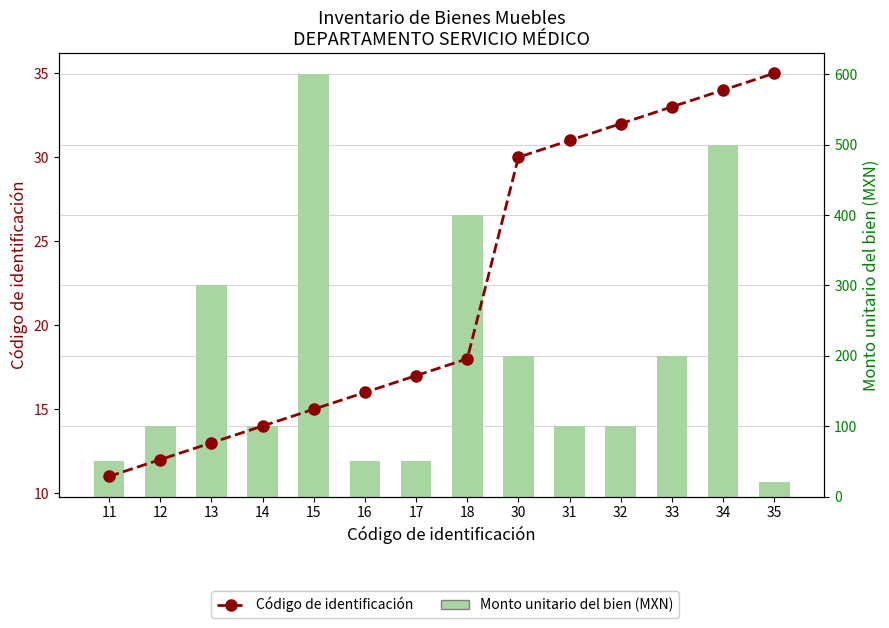

What are all the series names shown in the legend?

Código de identificación, Monto unitario del bien (MXN)